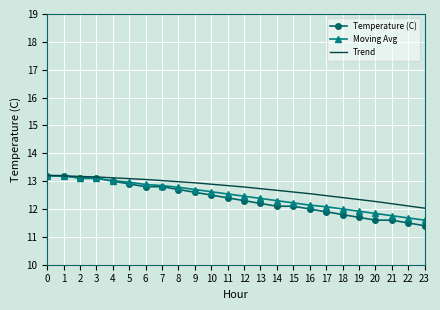

Is the value of Trend at 20 greater than the value of Temperature (C) at 19?

Yes